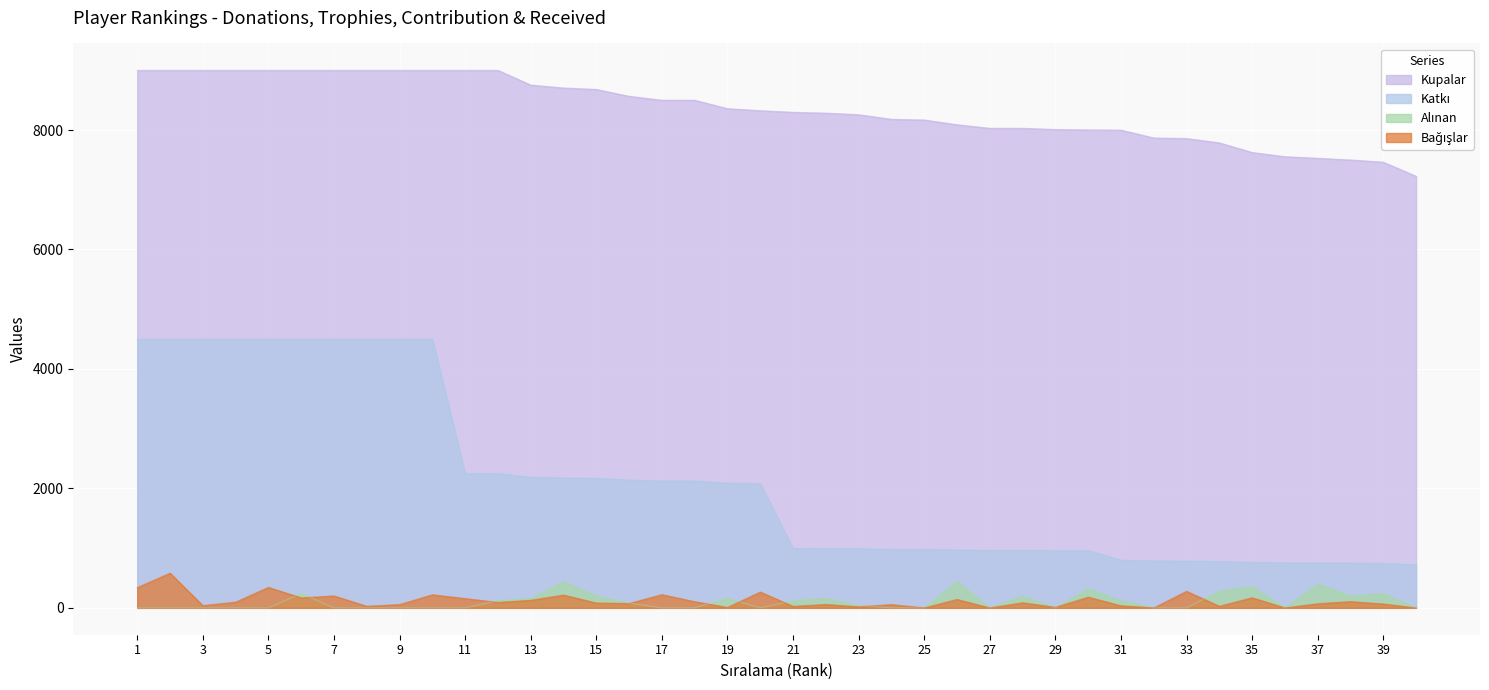

At which category is the sum across all series the highest?

2